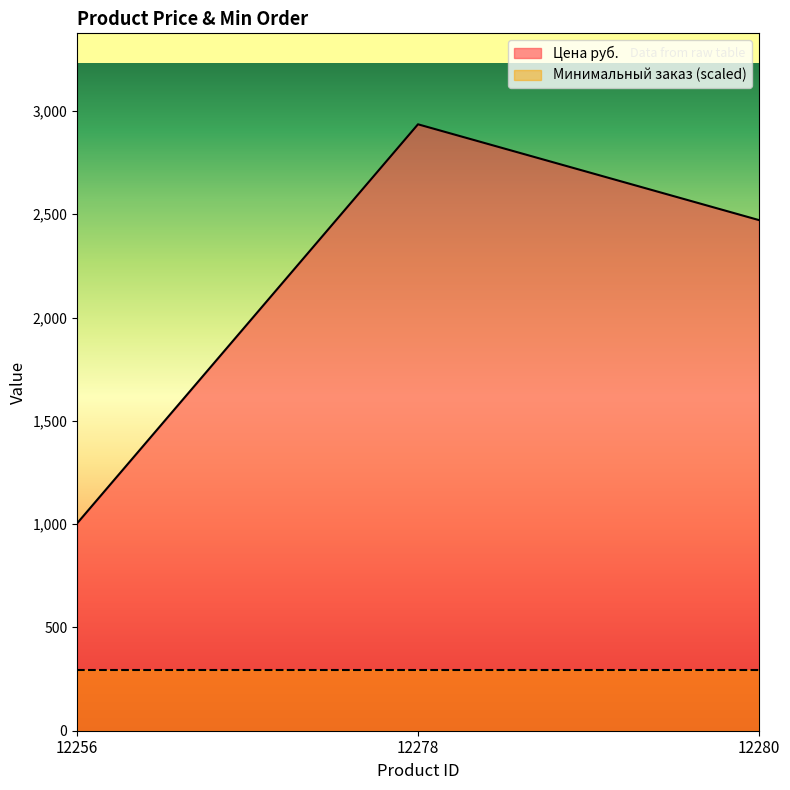

What is the average value?

2137.2